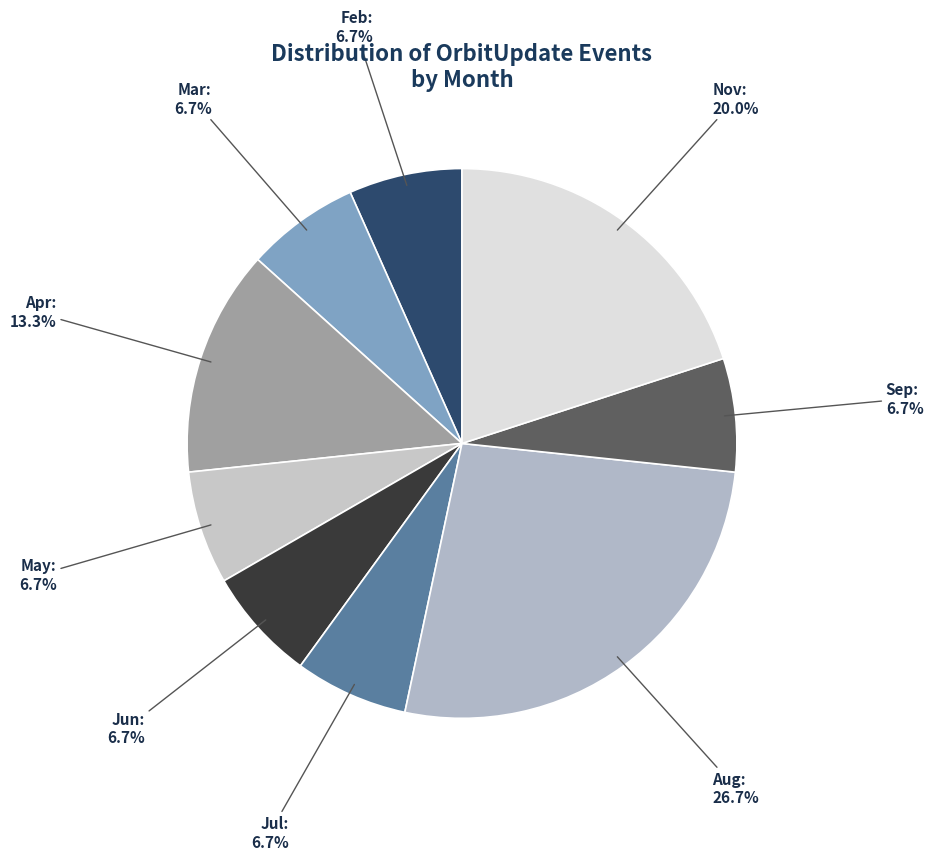

Does Nov represent more than half of the total?

No